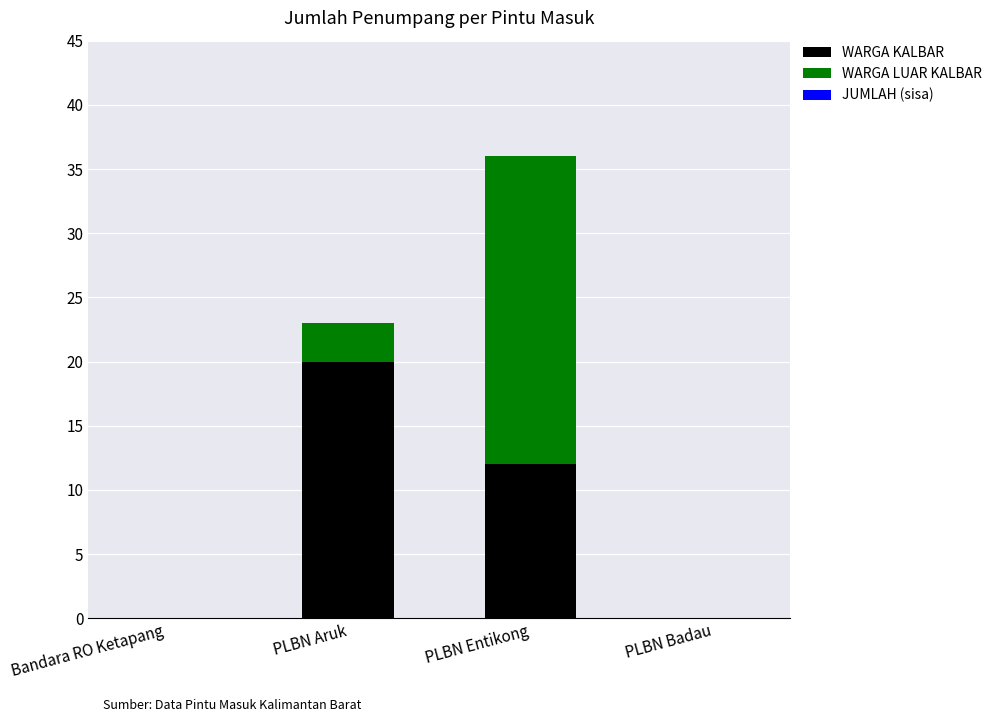

At which category is the sum across all series the highest?

PLBN Entikong